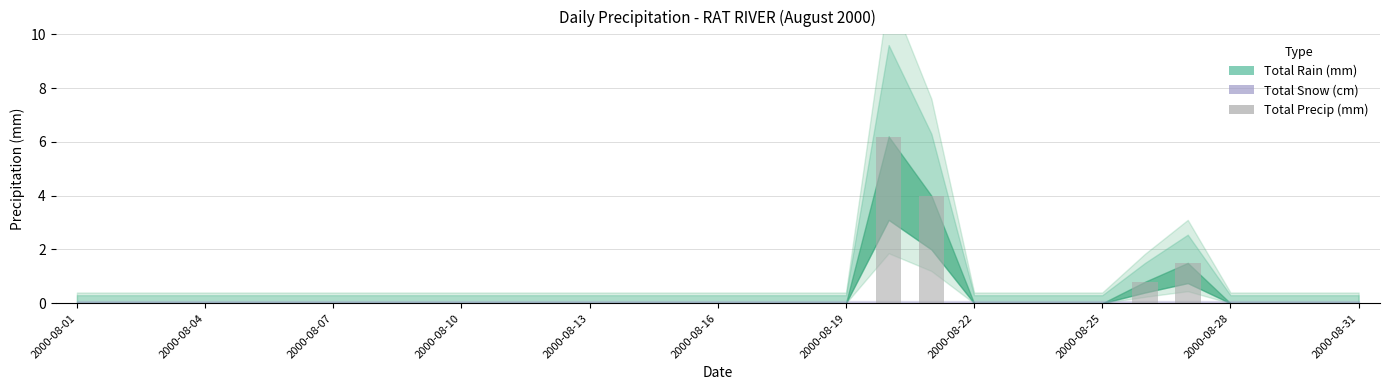

What is the maximum value shown in the chart?

6.2